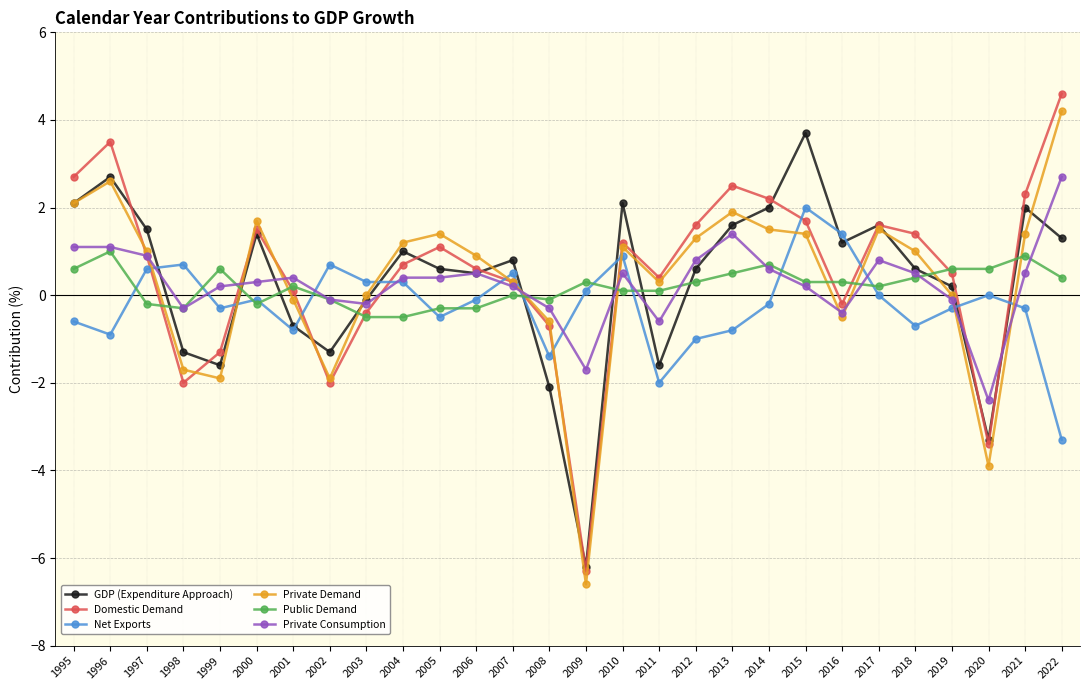

Count the number of data series in this chart.

6